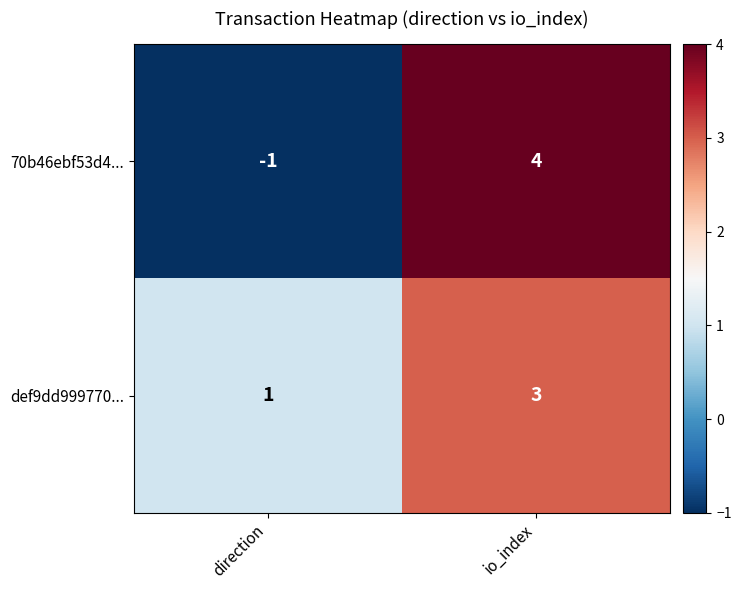

Where is 70b46ebf53d4... nearest to the value 1?

direction